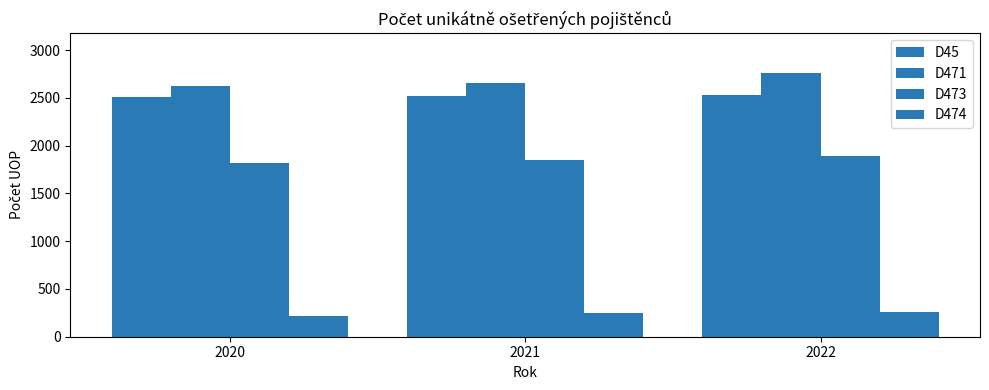

What is the value of the D473 bar at the 1st from the left?

1823